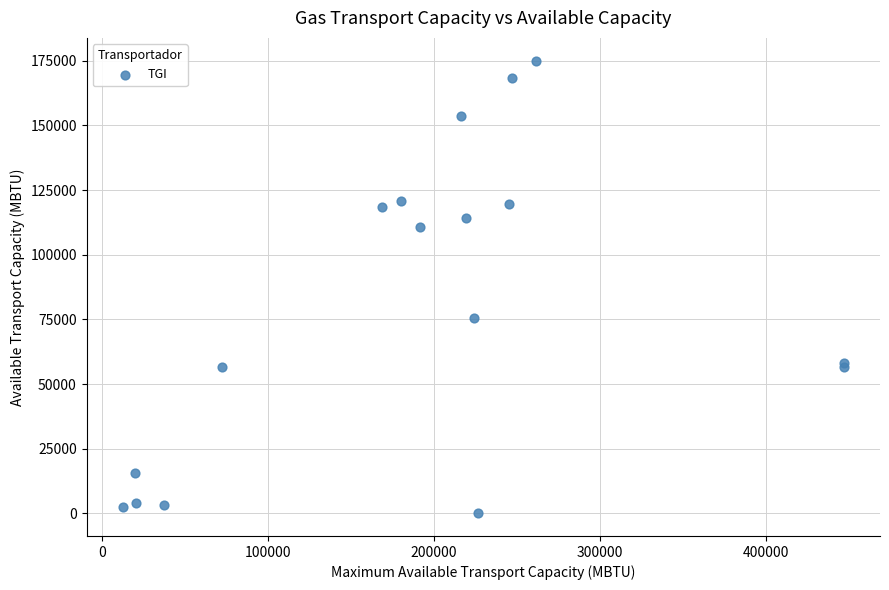

What Y value in the scatter plot is closest to 87558?

75408.5